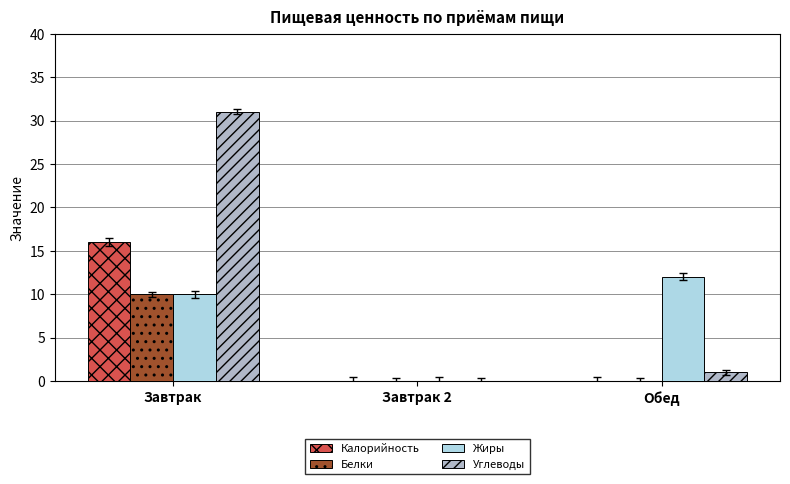

What is the spread (max minus min) of values at Обед?

12